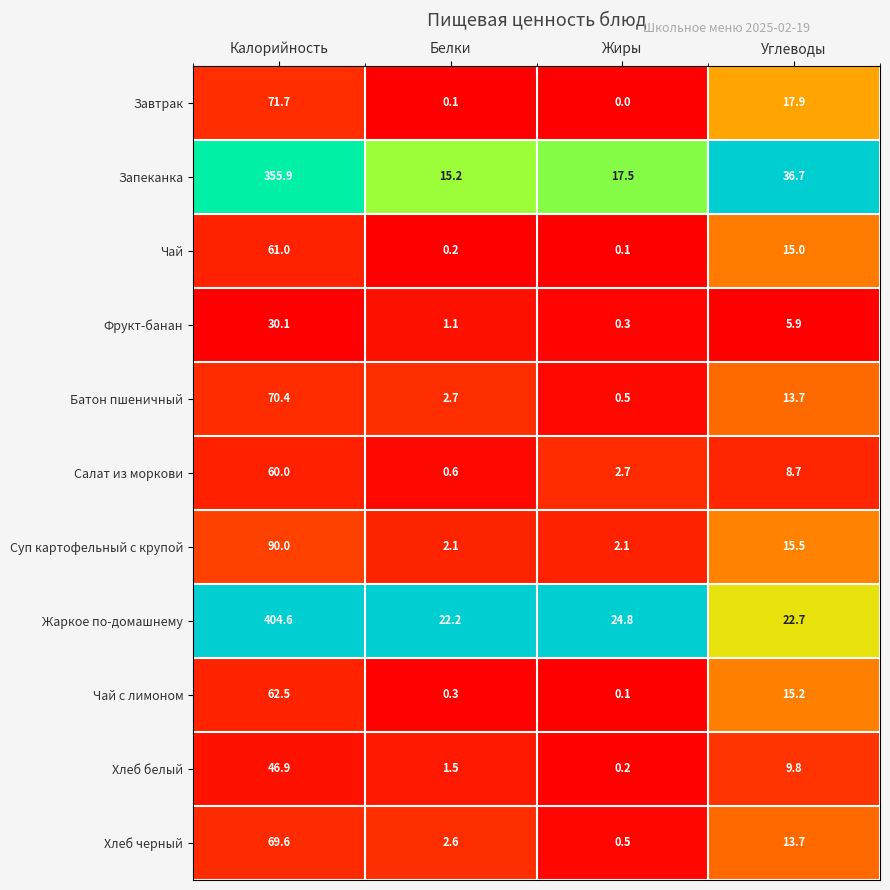

At which category does the chart reach its peak across all series?

Калорийность